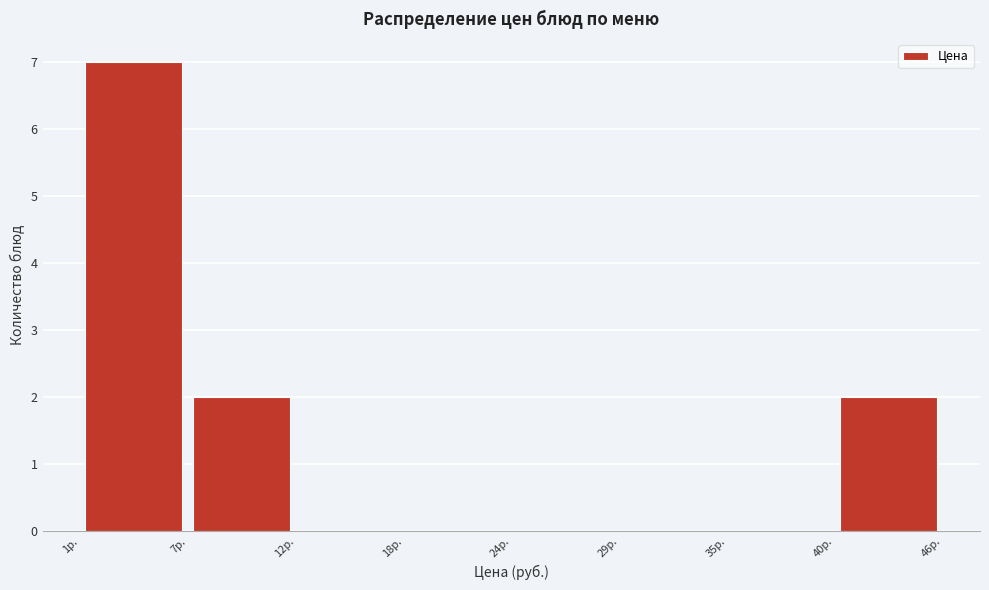

Which range on the x-axis has the tallest bar?

1 to 7